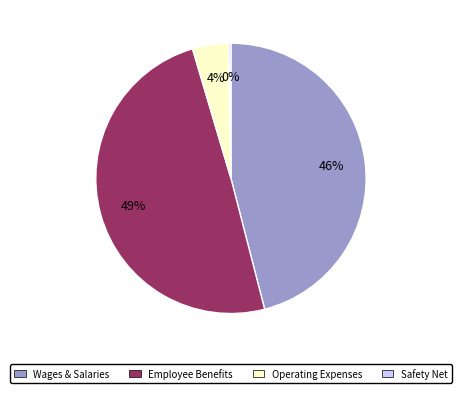

To the nearest percent, what is the average slice percentage?

25%